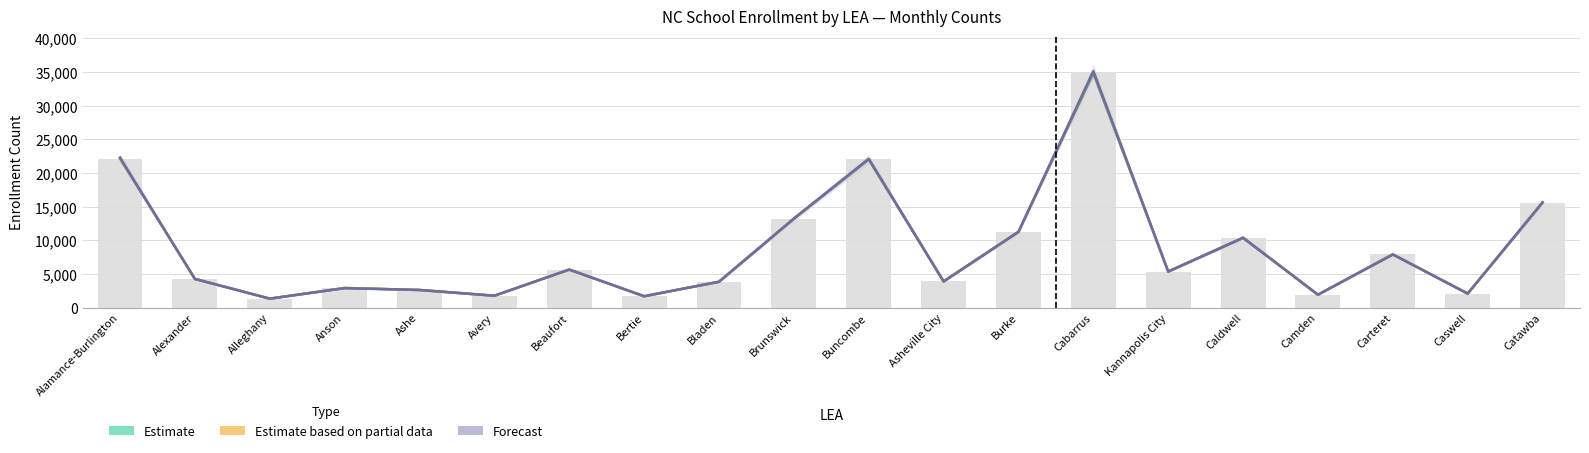

True or false: Estimate based on partial data has a value of 3894 at Brunswick.

False